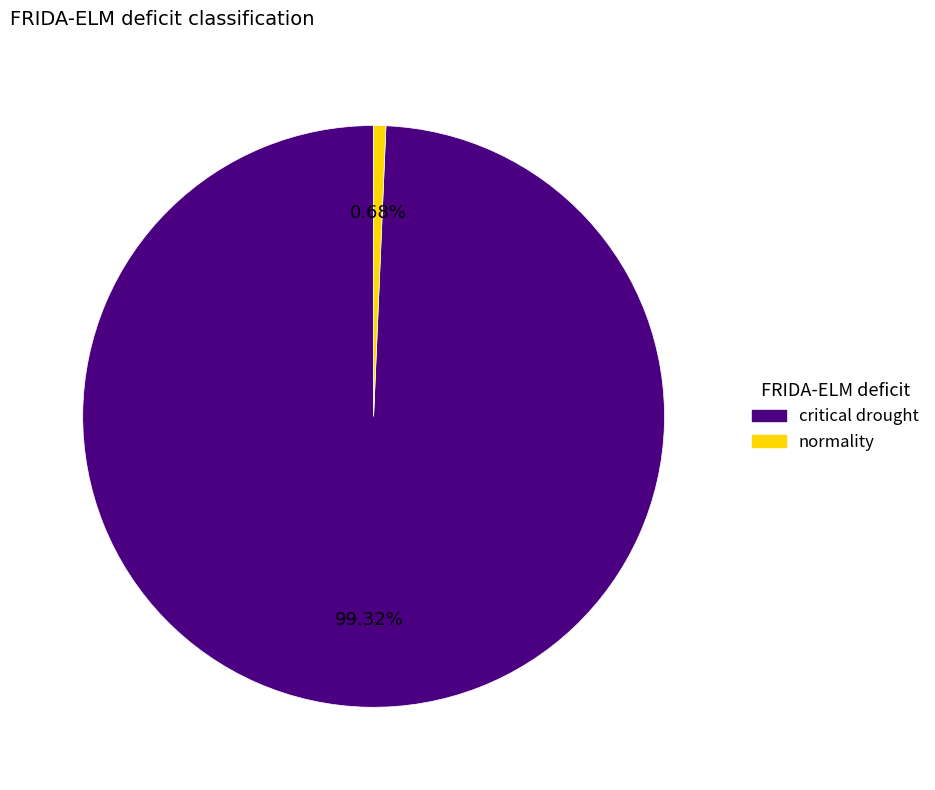

Approximately how many times larger is the value at critical drought compared to normality?

147.0